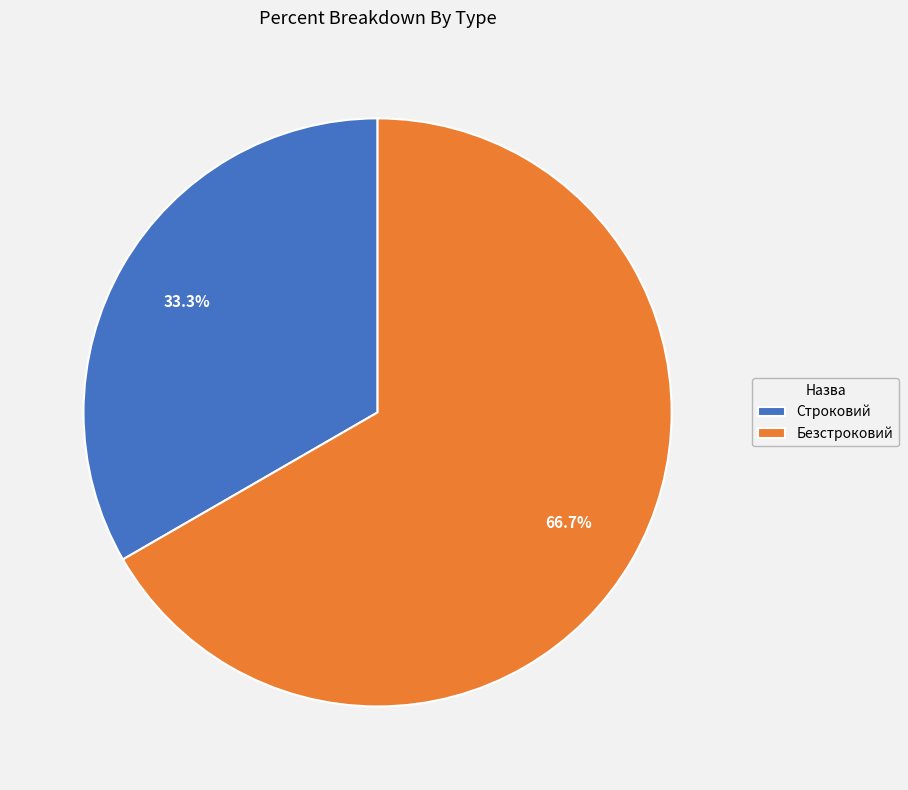

Is it true that Строковий is 33% of the pie?

True